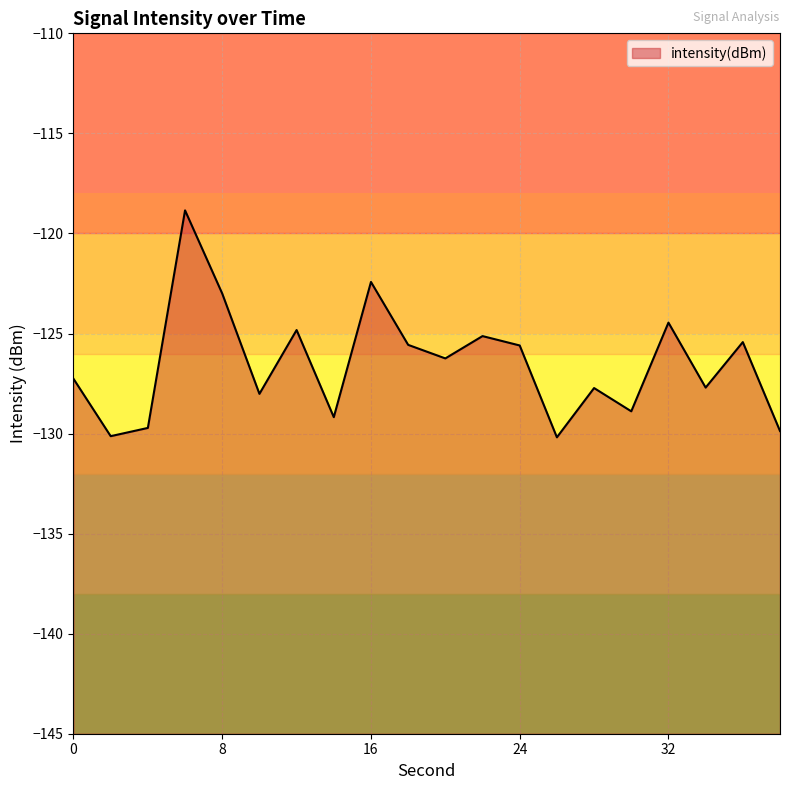

Reading left to right, what are all the values shown in this chart?

-127.3	-130.1	-129.7	-118.8	-123.0	-128.0	-124.8	-129.2	-122.4	-125.6	-126.2	-125.1	-125.6	-130.2	-127.7	-128.9	-124.5	-127.7	-125.4	-129.9